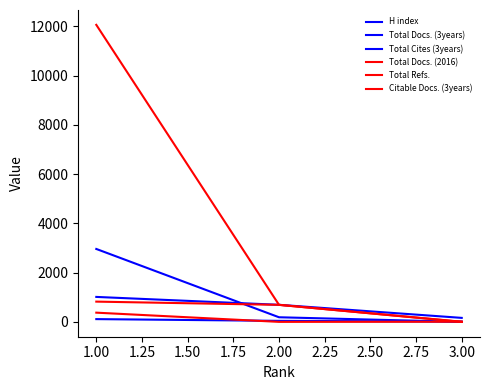

Does the chart have visible grid lines?

No